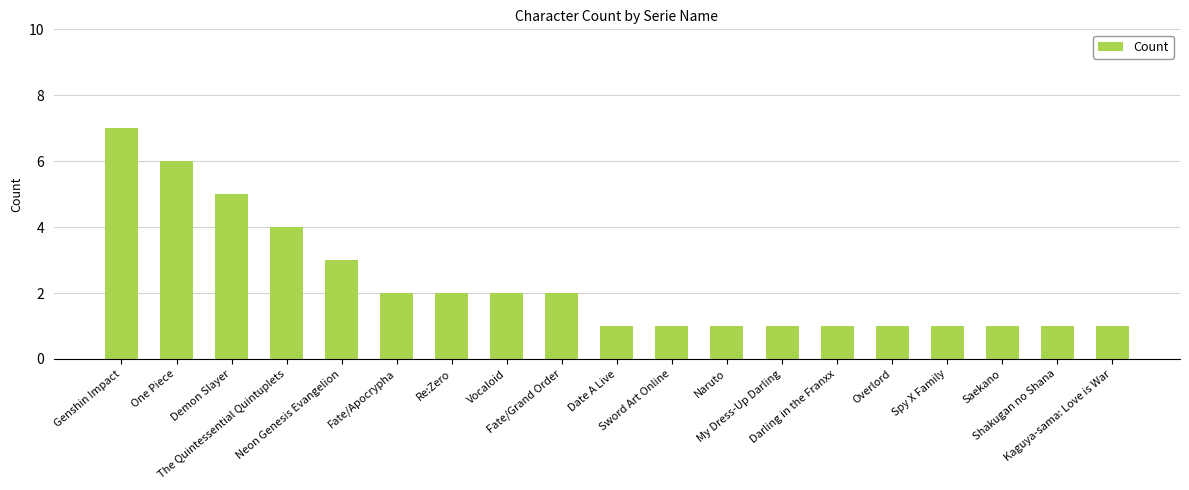

What is the difference between the maximum and second lowest values?

6